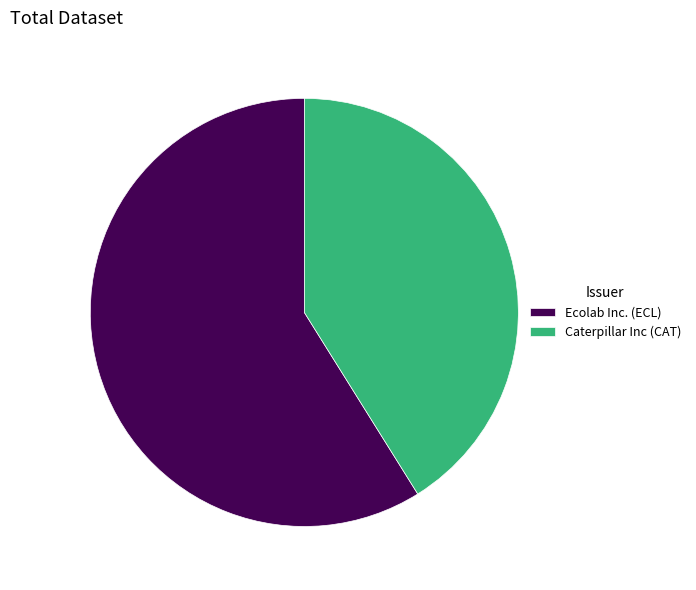

Which category accounts for the majority?

Ecolab Inc. (ECL)